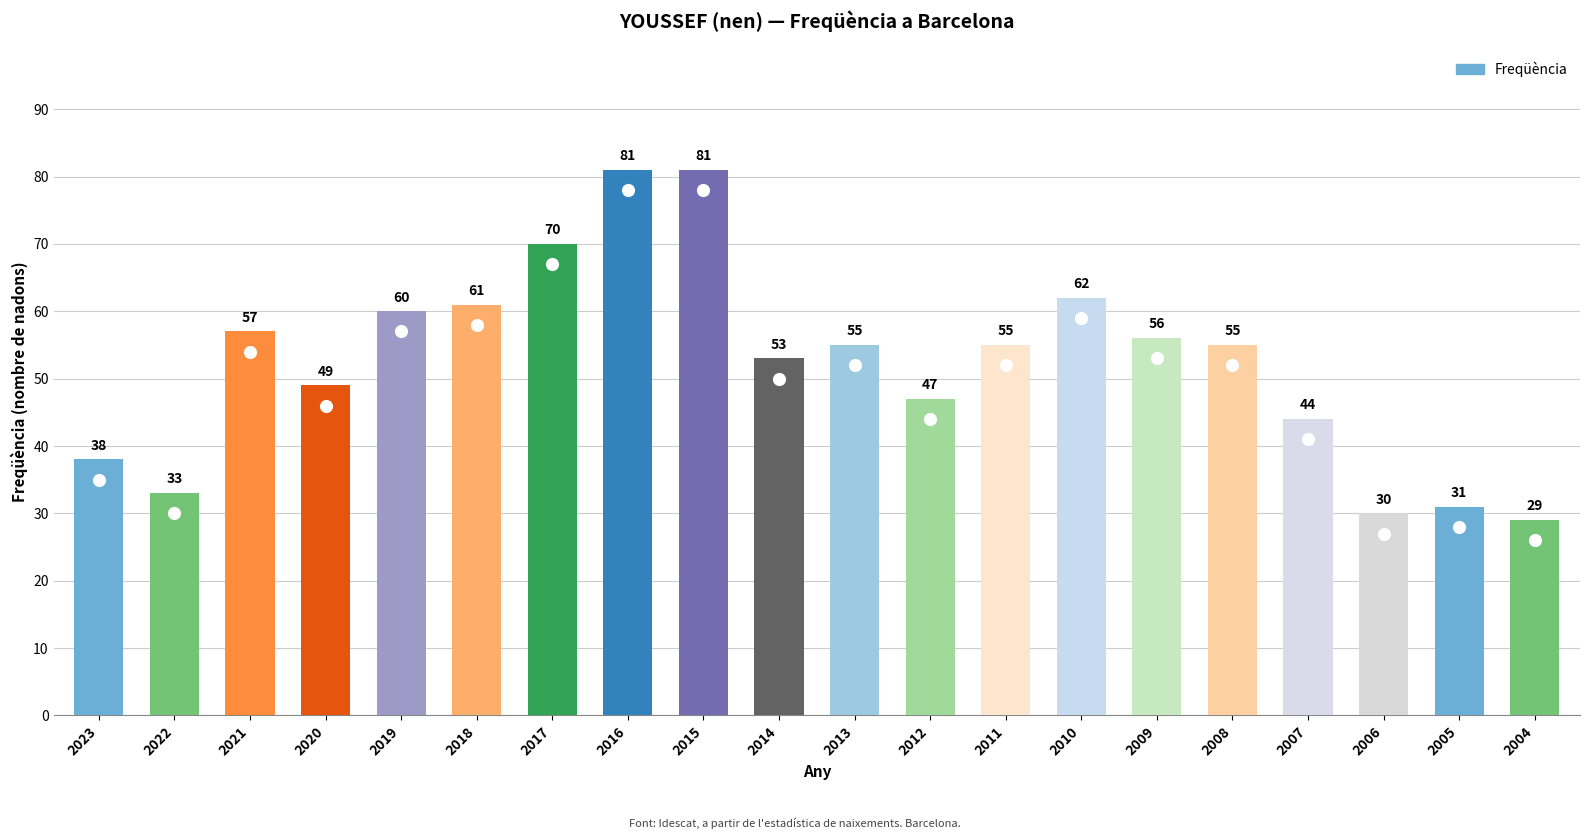

How many values are below 55?

9